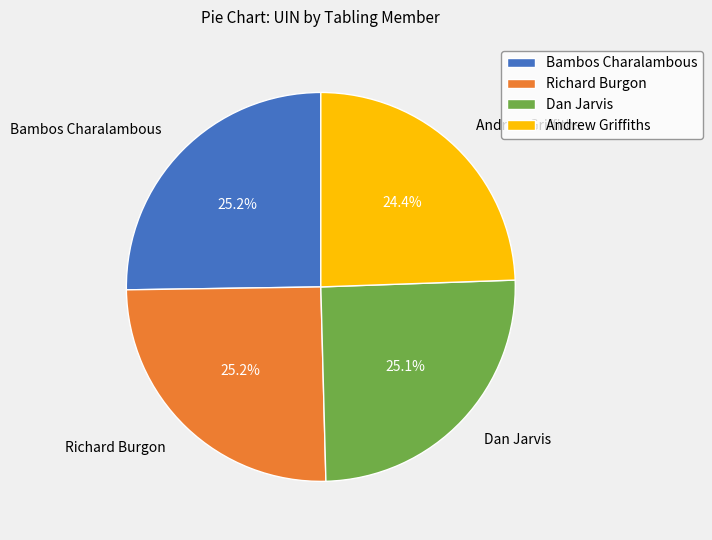

How much of the chart is everything except Dan Jarvis?

74.9%